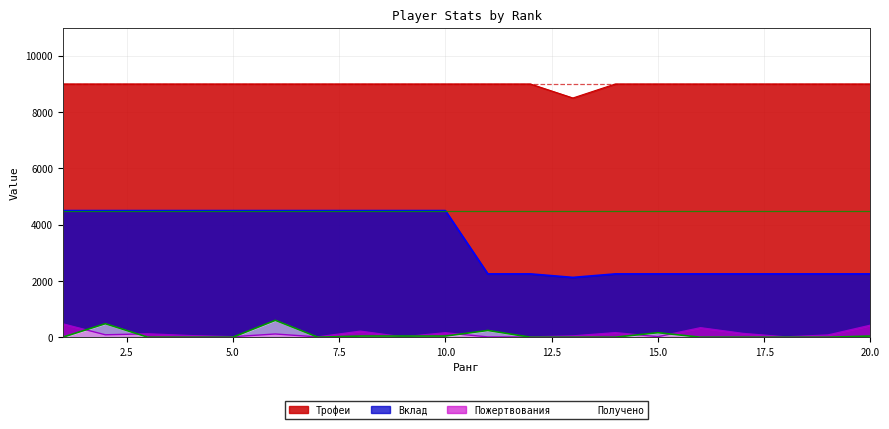

Which series has the widest spread of values?

Вклад